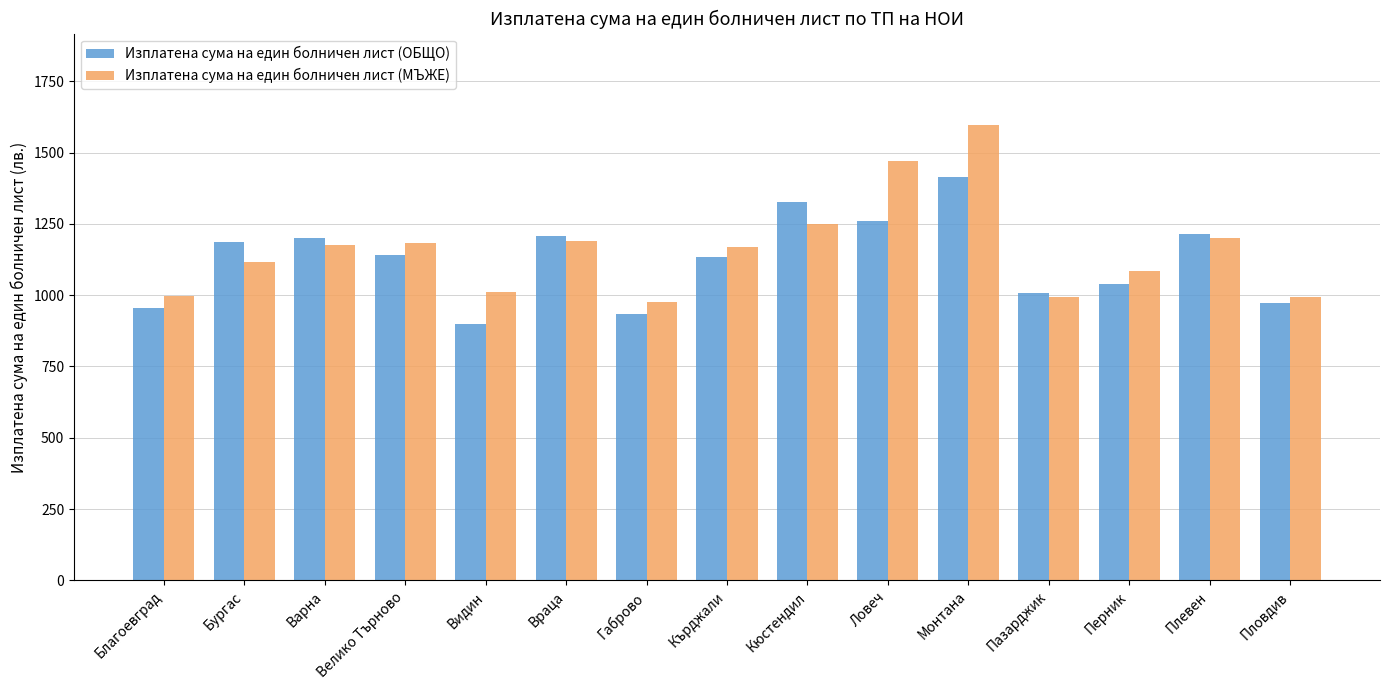

How many bars are there in each group?

2